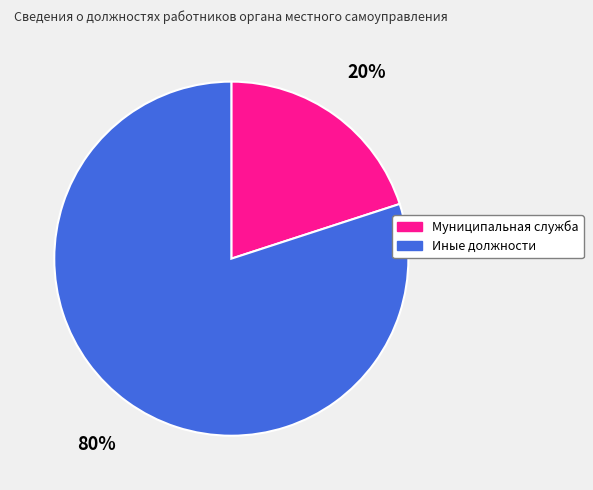

To the nearest percent, what is the difference between the largest and smallest slice percentages?

60%